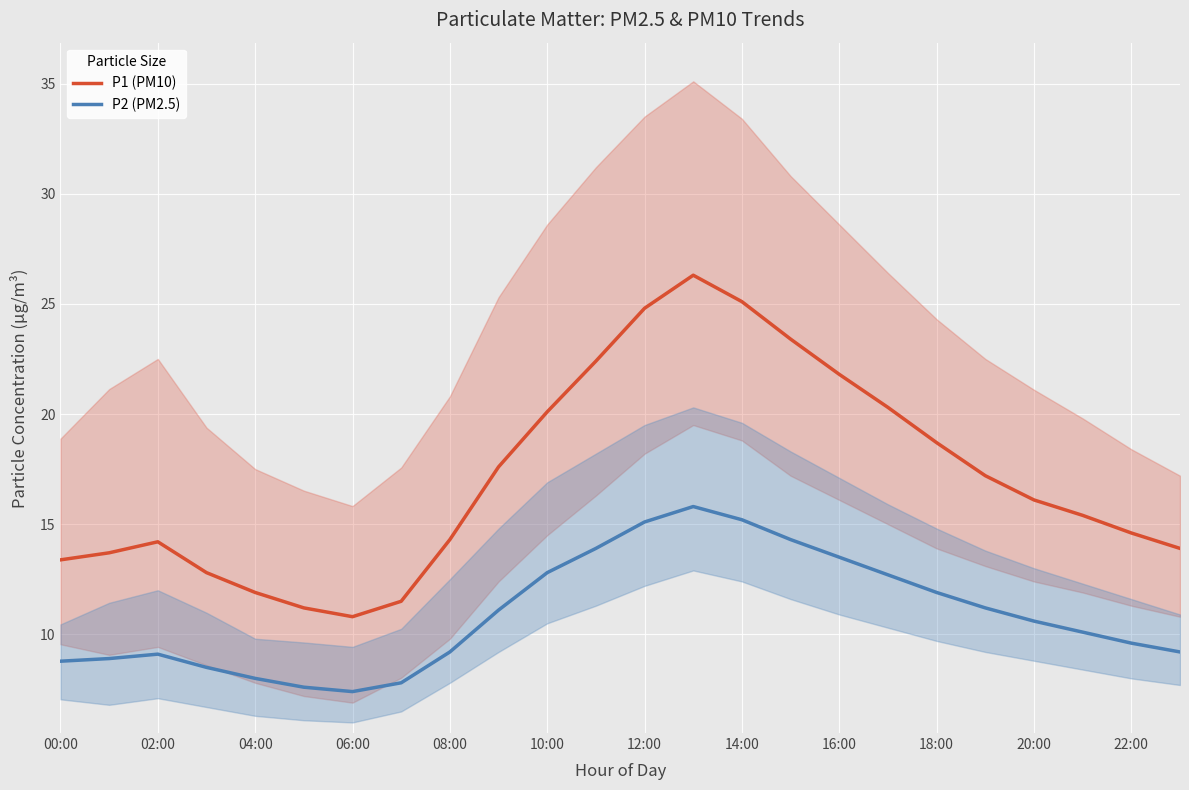

Count the number of data series in this chart.

2